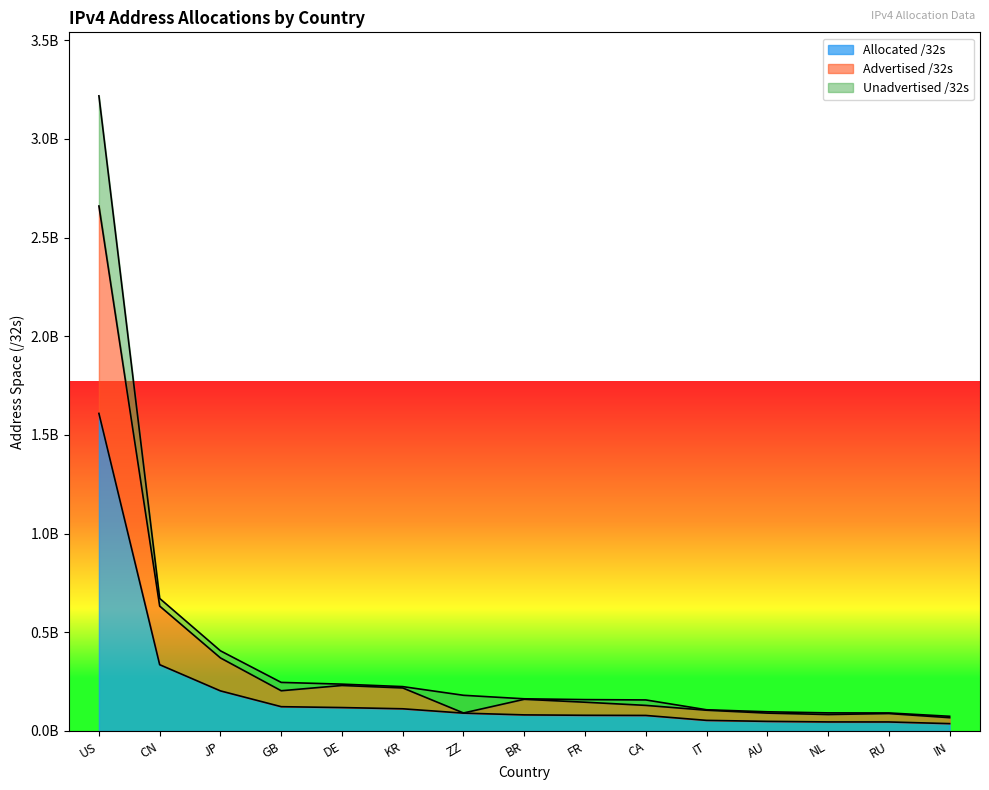

What is the label of the 1st point from the right?

IN